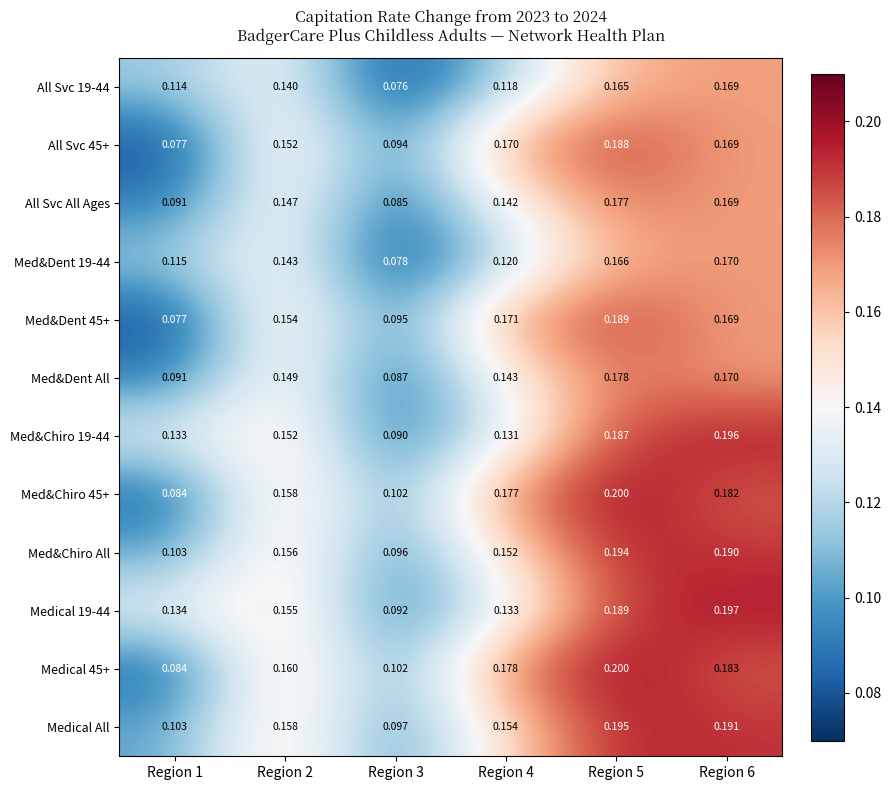

Is the value of Medical All at Region 1 greater than the value of All Svc All Ages at Region 3?

Yes